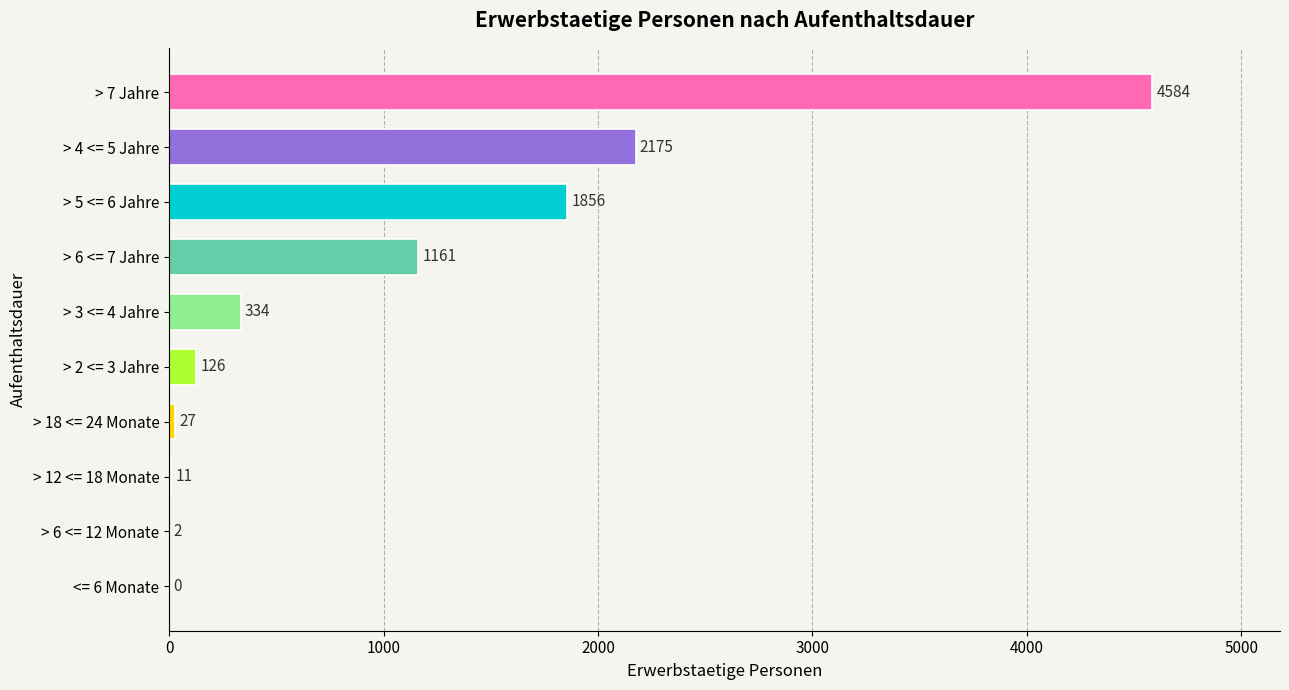

Count the number of data series in this chart.

1